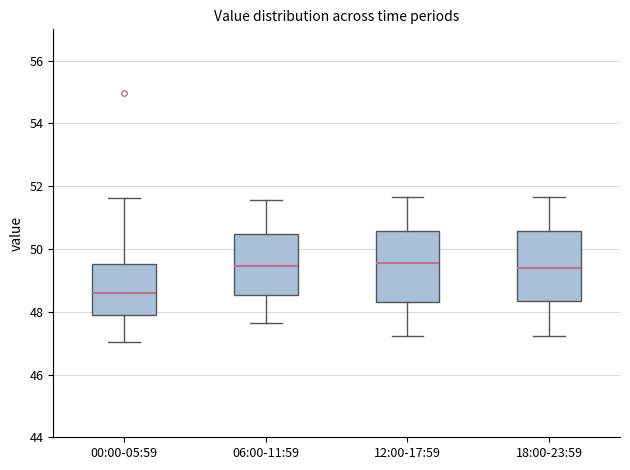

Reading left to right, transcribe this box plot: for each box, give where its median line is, the range the box spans, and where its two whiskers end, as read against the y-axis. The values are not printed on the chart, so give them approximately, as read against the axis.

00:00-05:59: median 48.6, box 48.0 to 49.6, whiskers 47.0 to 51.6
06:00-11:59: median 49.4, box 48.6 to 50.4, whiskers 47.6 to 51.6
12:00-17:59: median 49.6, box 48.4 to 50.6, whiskers 47.2 to 51.6
18:00-23:59: median 49.4, box 48.4 to 50.6, whiskers 47.2 to 51.6